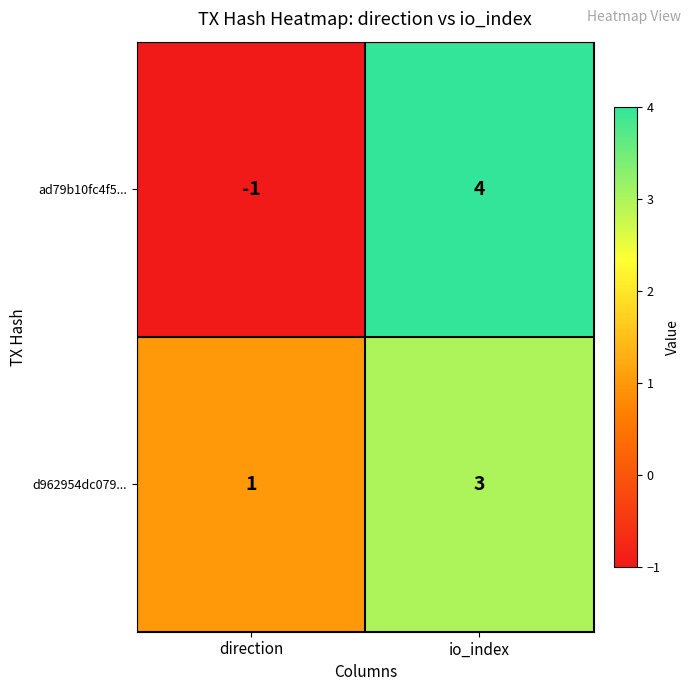

Which label corresponds to the largest value in the chart?

io_index